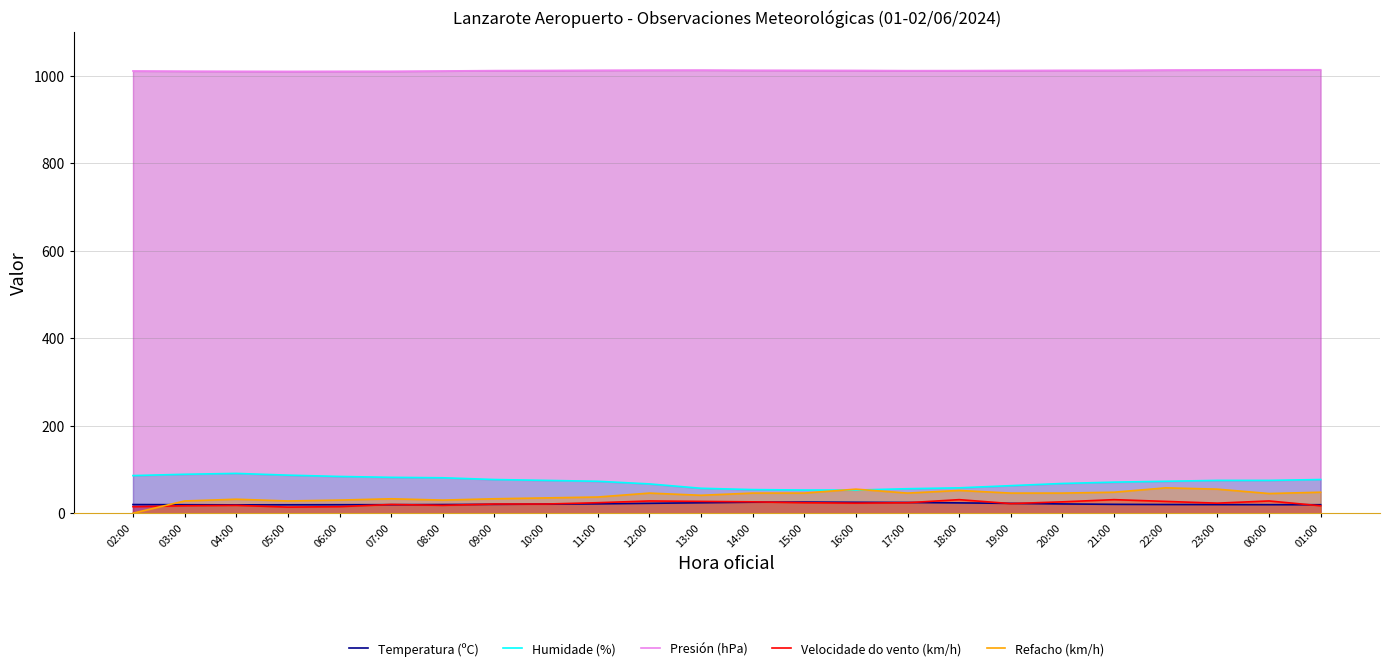

What is the difference between the highest and lowest values at 15:00?

988.1